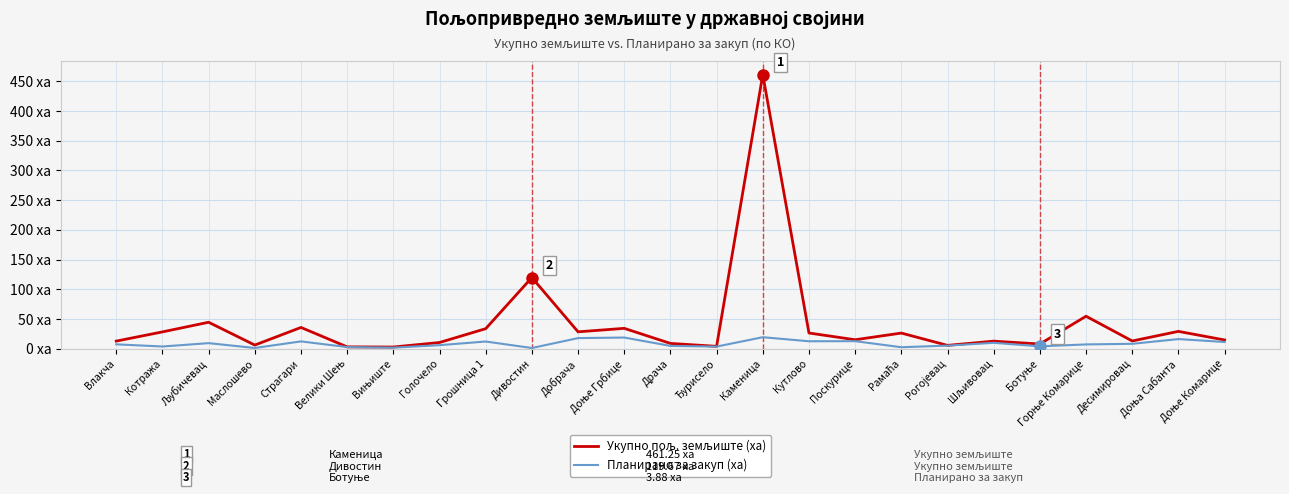

Does the chart display data point markers on the line(s)?

No